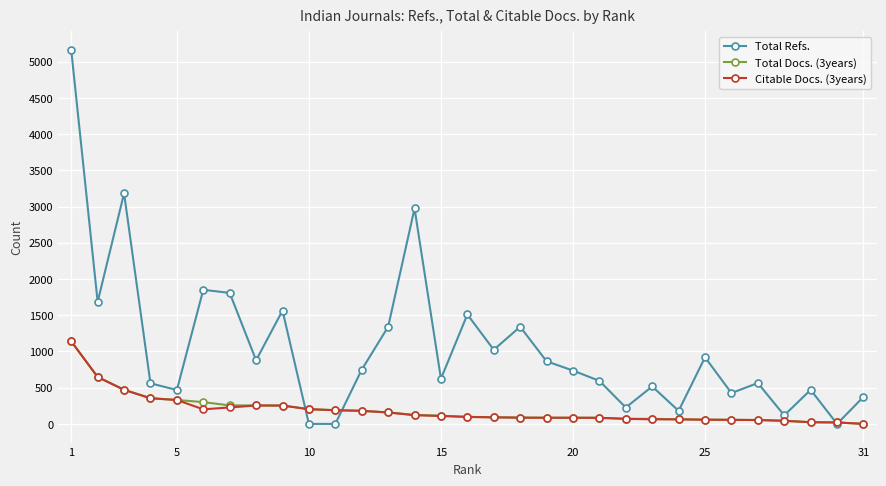

Which series has the widest spread of values?

Total Refs.